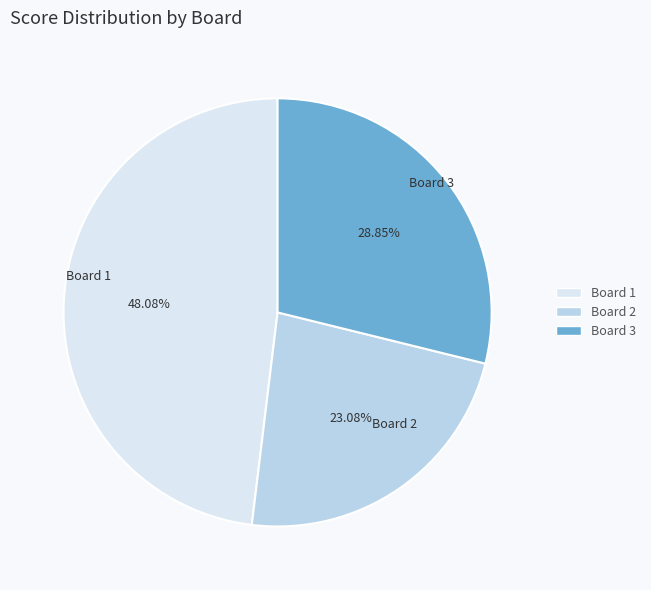

Between Board 3 and Board 1, which is larger?

Board 1